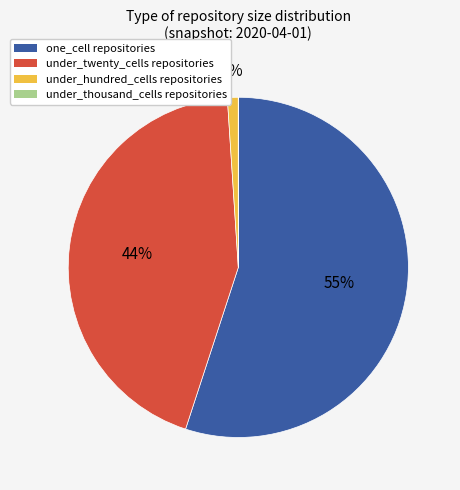

To the nearest percent, what percentage of the pie is one_cell repositories?

55%